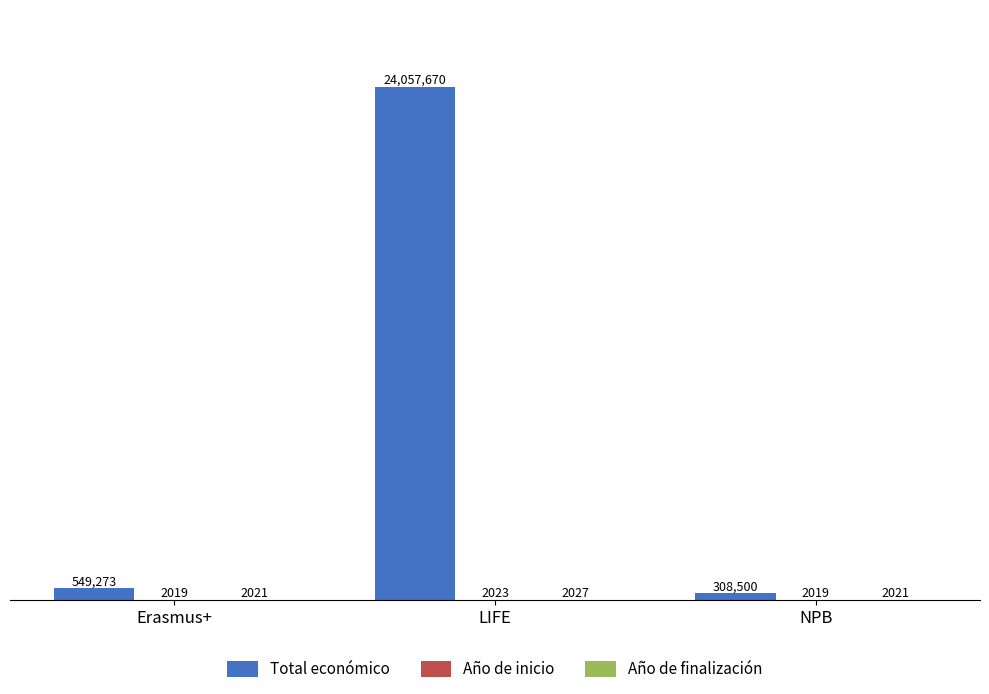

Between LIFE and NPB, which series saw the biggest shift?

Total económico